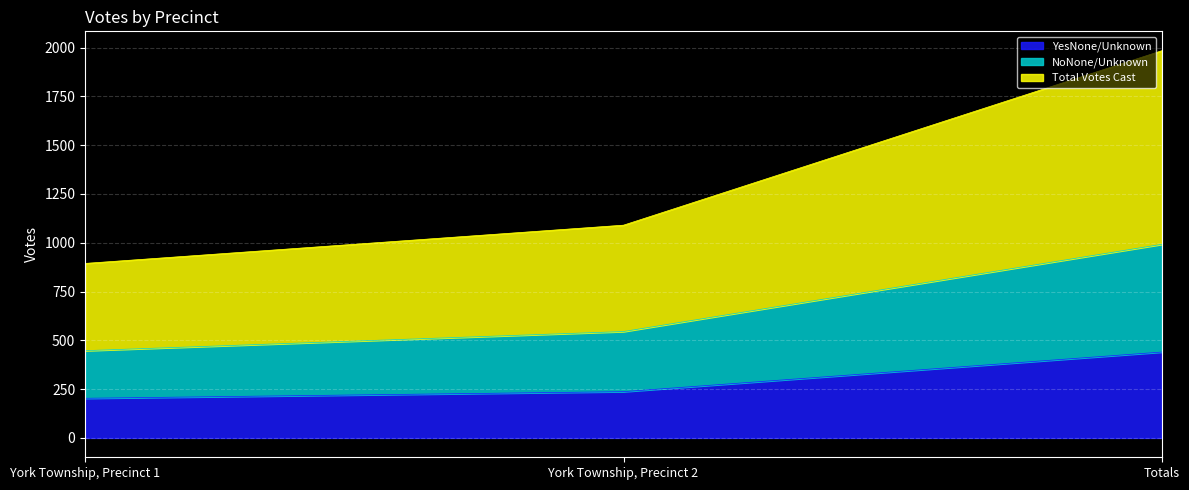

Which category has the lowest value in the Total Votes Cast series?

York Township, Precinct 1